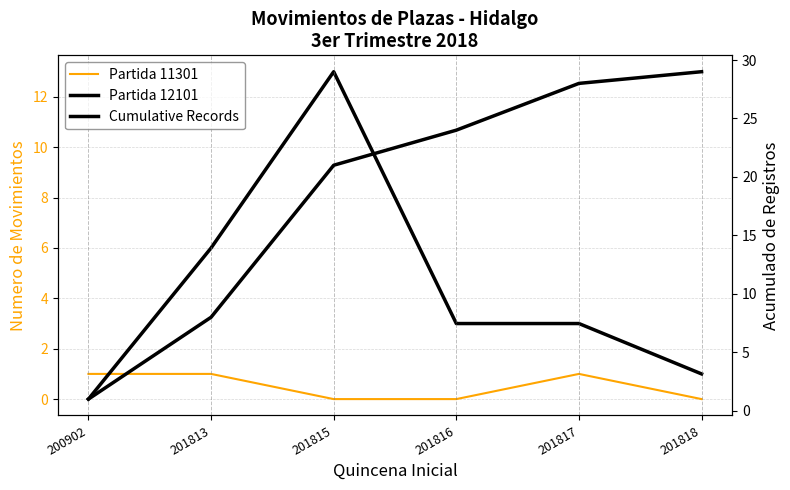

Where does the Cumulative Records series first go above 24?

201817